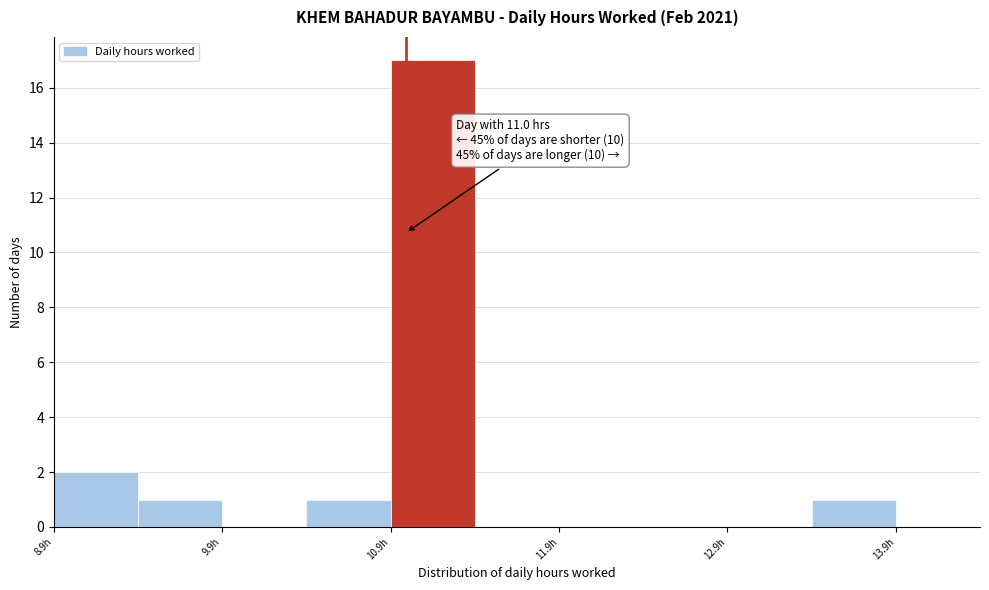

Which range on the x-axis has the tallest bar?

10.91 to 11.41